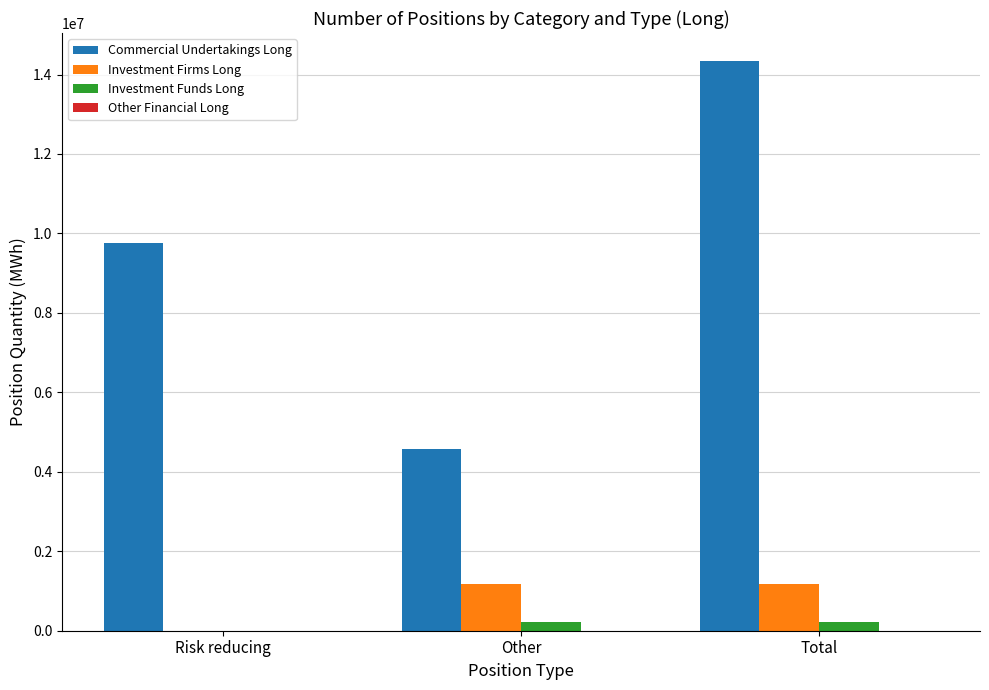

Between Other and Total, which series saw the biggest shift?

Commercial Undertakings Long